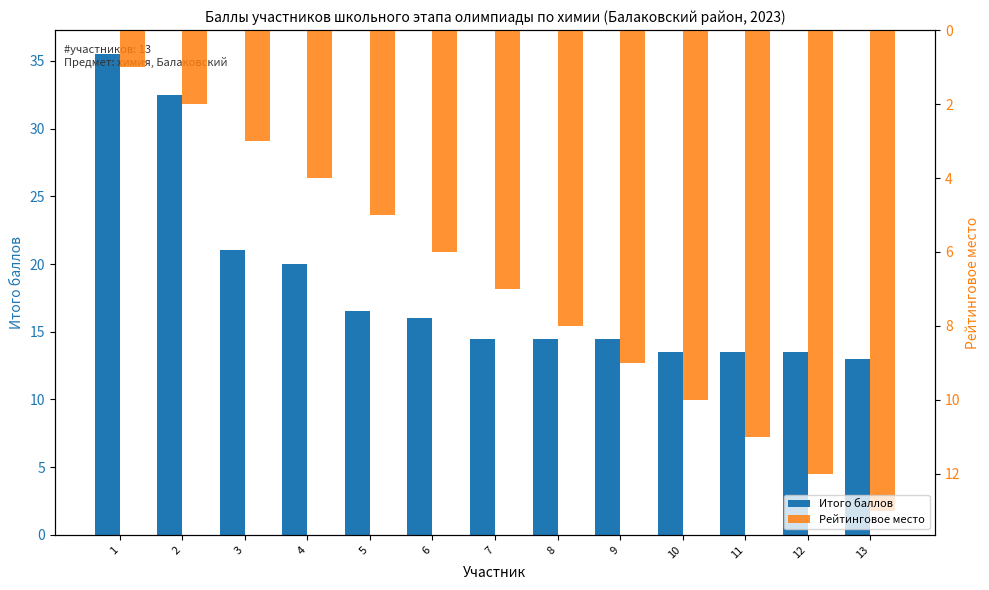

What is the difference between the second highest and minimum values in the Рейтинговое место series?

11